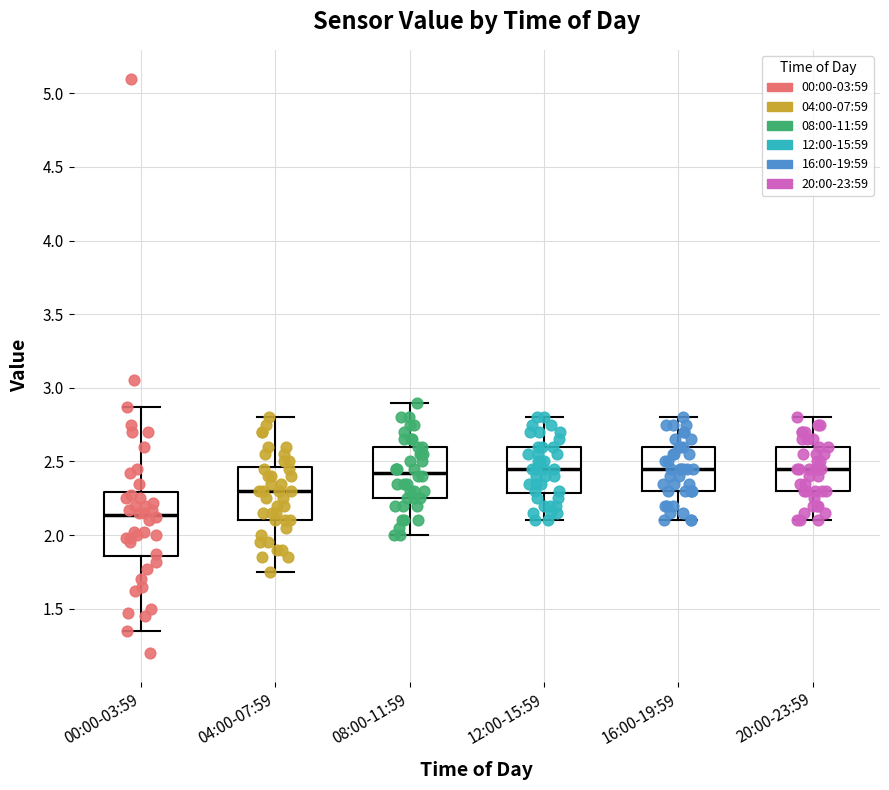

Which box is the tallest, from its lower edge to its upper edge?

00:00-03:59